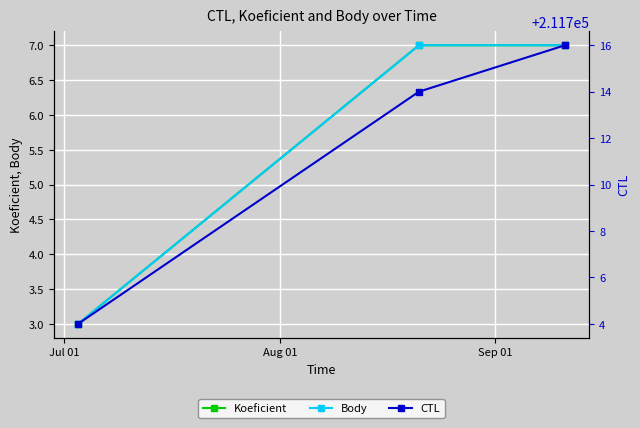

At how many categories does at least one series exceed 115998?

3